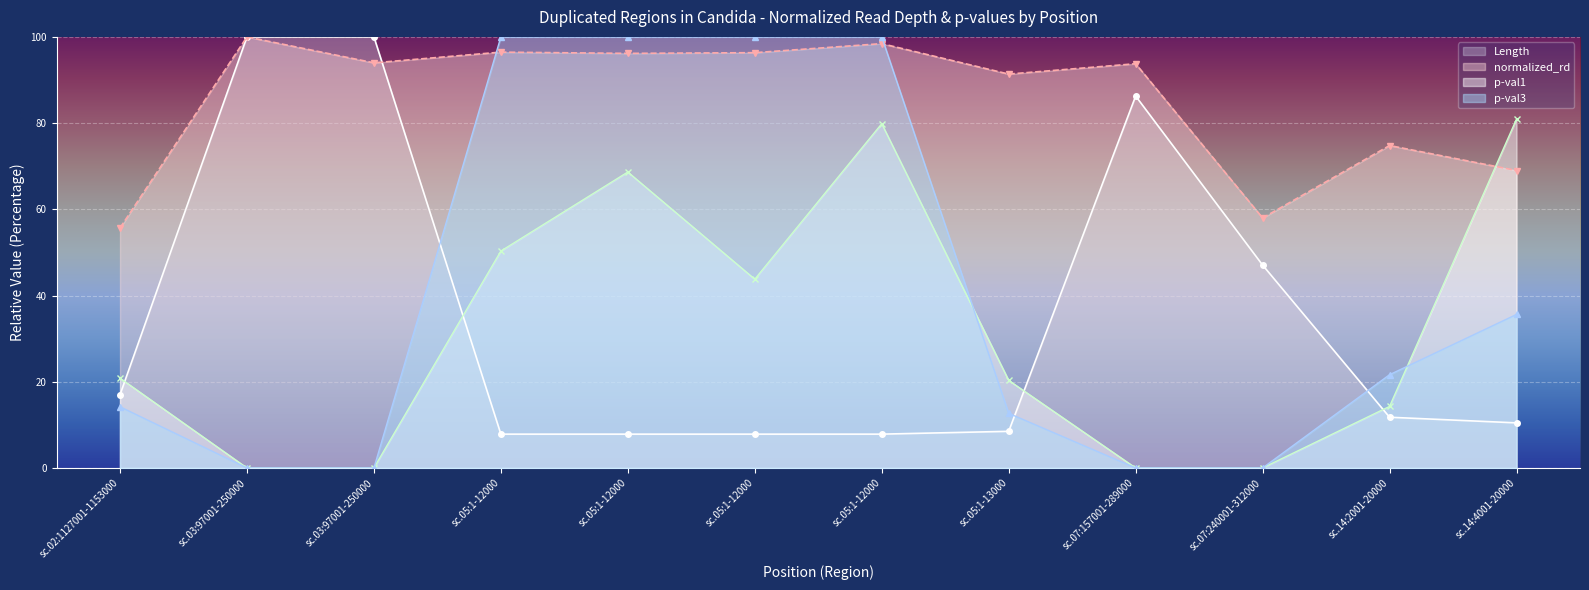

What are all the series names shown in the legend?

Length, normalized_rd, p-val1, p-val3